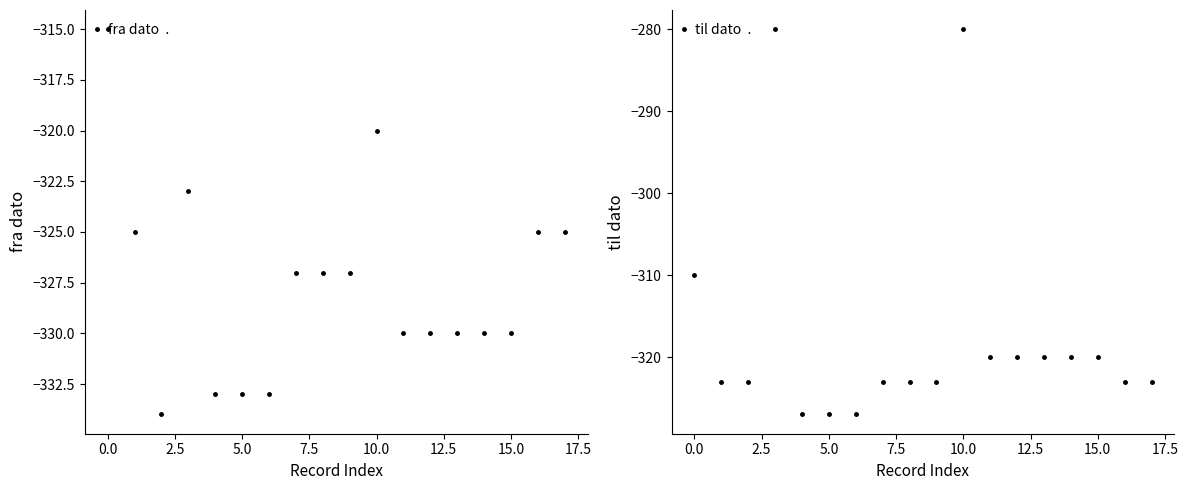

How many distinct data groups are displayed?

2